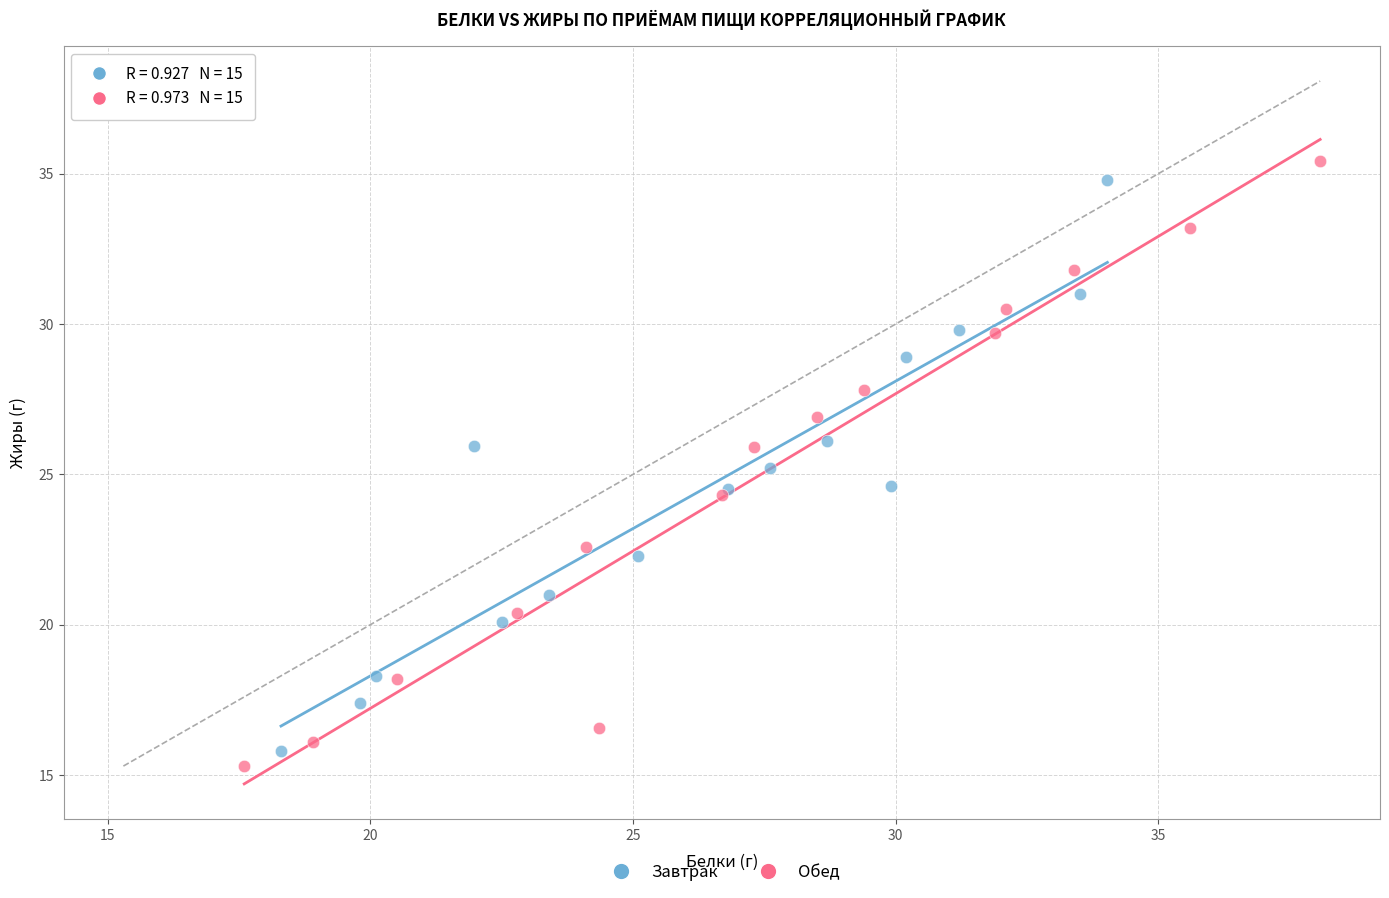

What are all the series names shown in the legend?

Завтрак, Обед